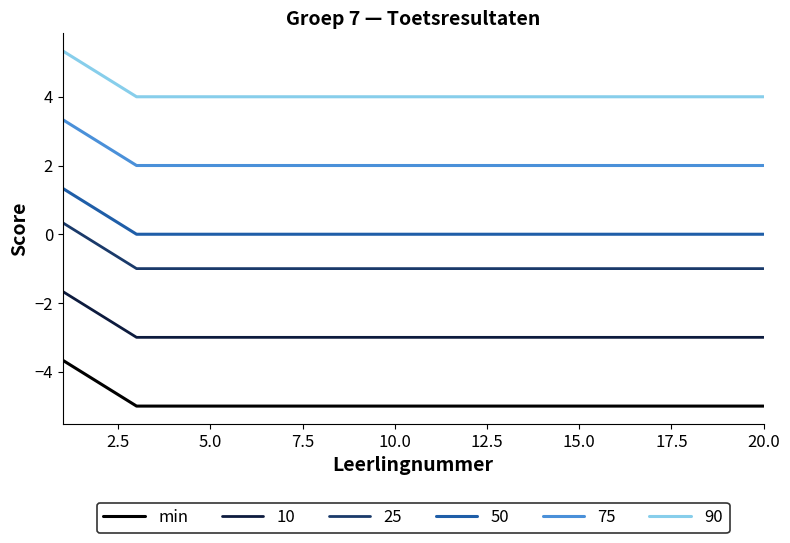

What is the maximum value shown in the chart?

5.3